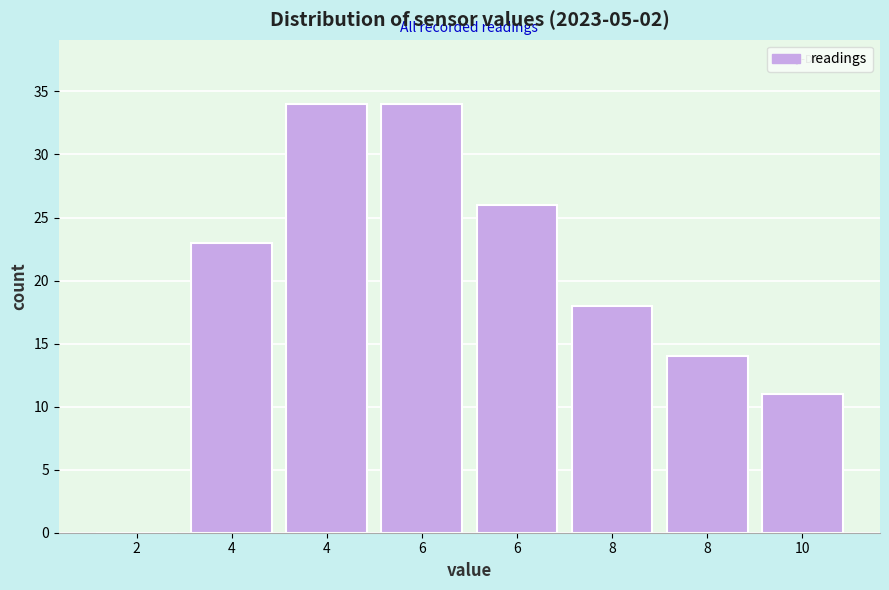

How many categories are shown in the chart?

8